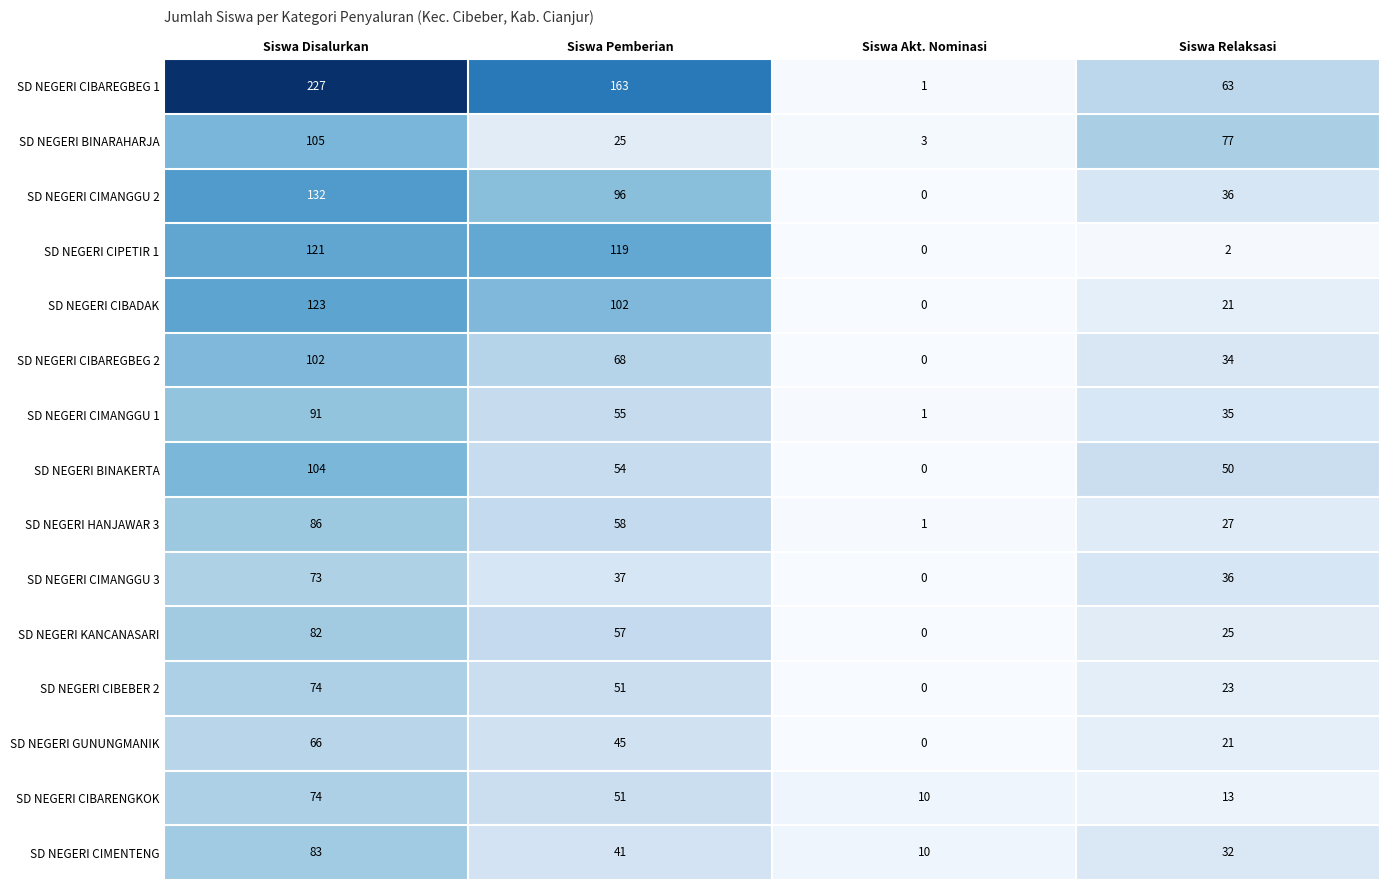

Where does the SD NEGERI CIMANGGU 1 series first go above 55?

Siswa Disalurkan